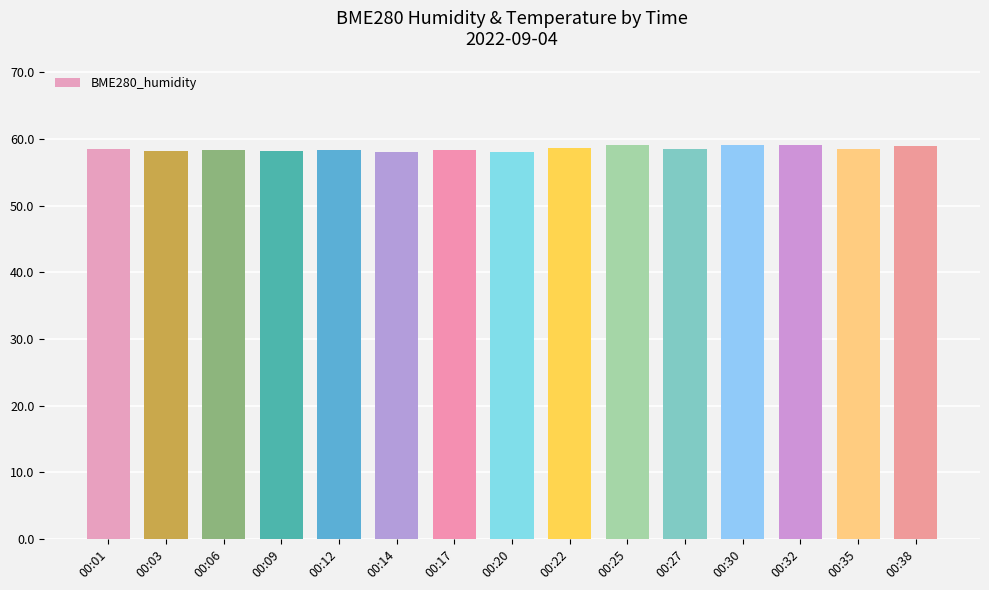

What is the greatest value displayed?

59.2